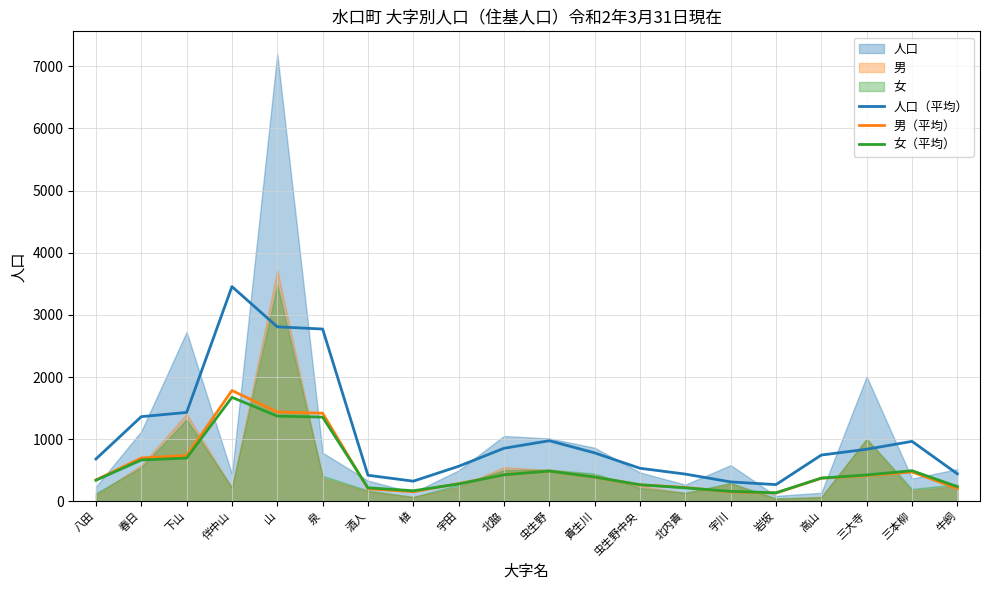

Is it true that 女（平均） equals 815.7 at 虫生野?

False